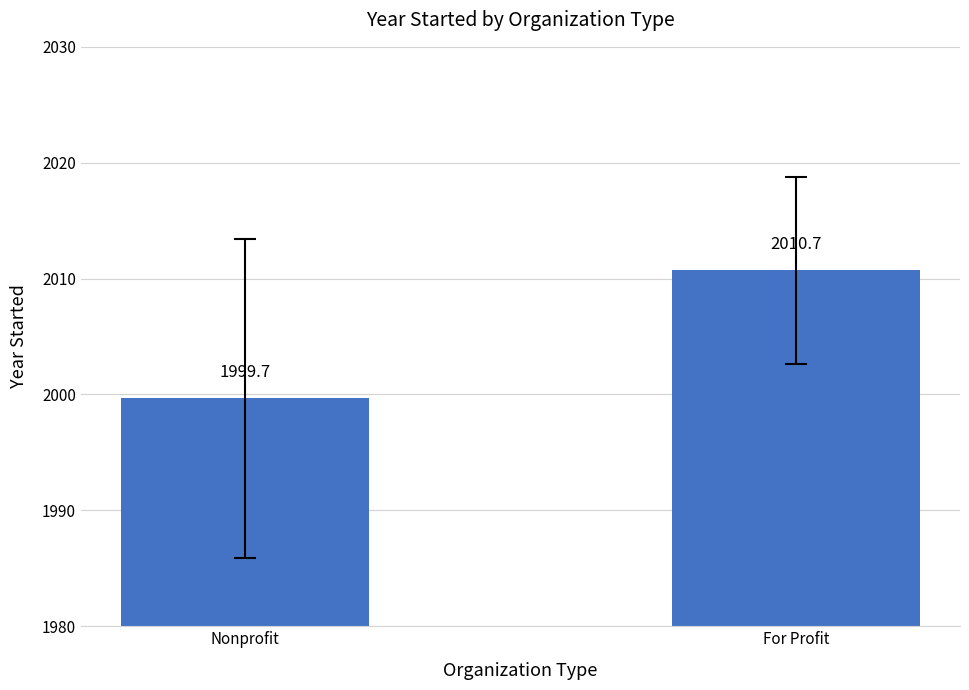

What is the sum of all values?

4010.4